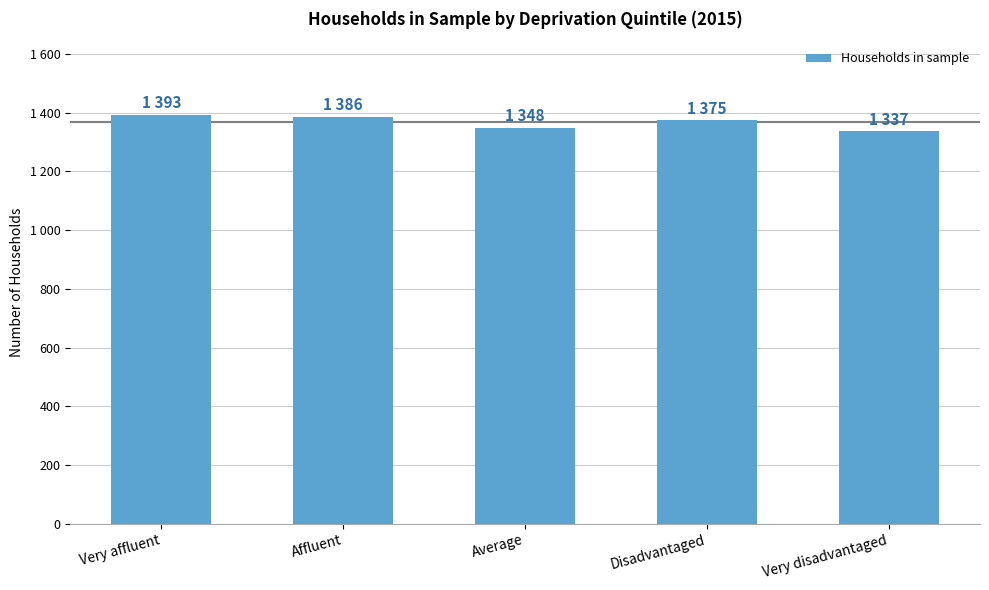

Does the chart contain any negative values?

No